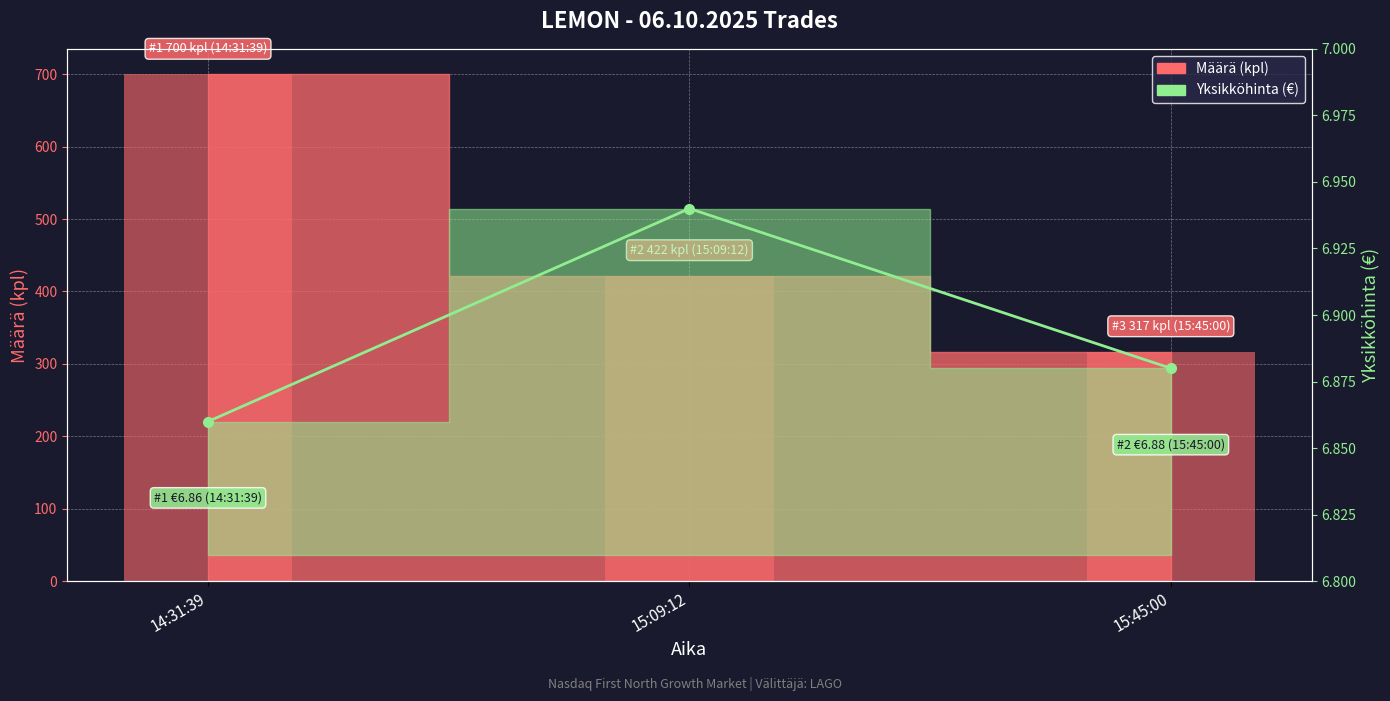

What is the label of the 3rd bar from the right?

14:31:39